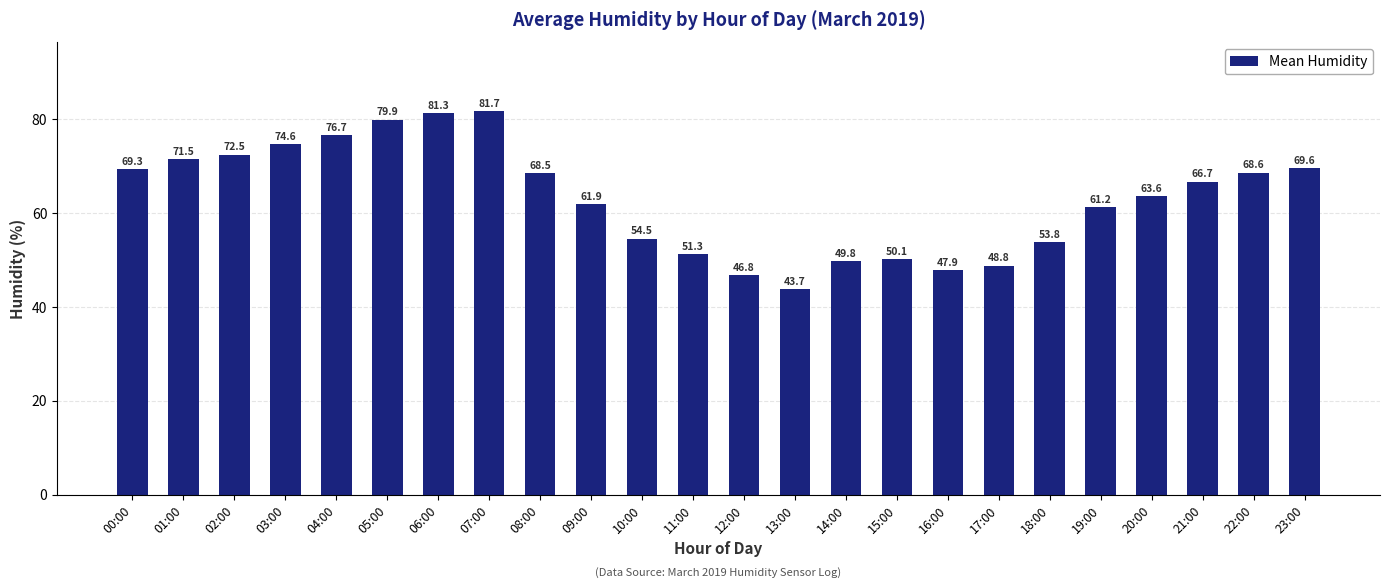

Which label corresponds to the largest value in the chart?

07:00